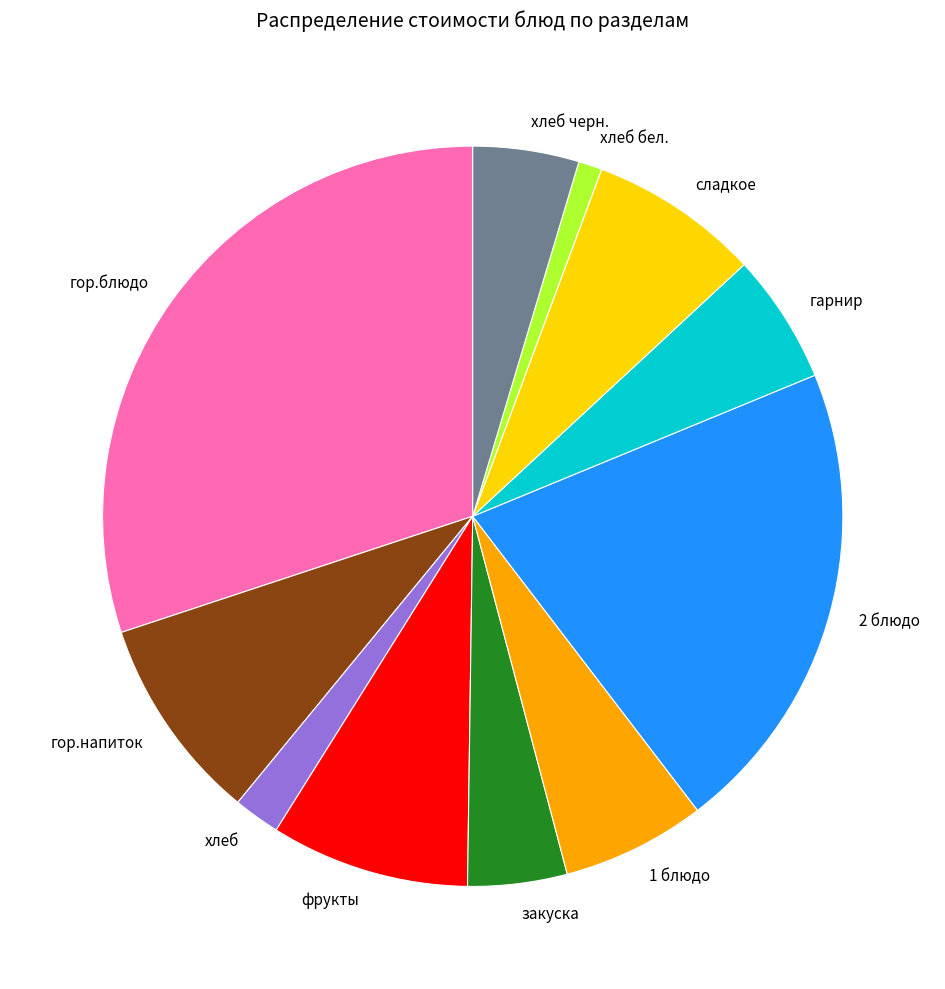

Which has a higher value, 2 блюдо or сладкое?

2 блюдо